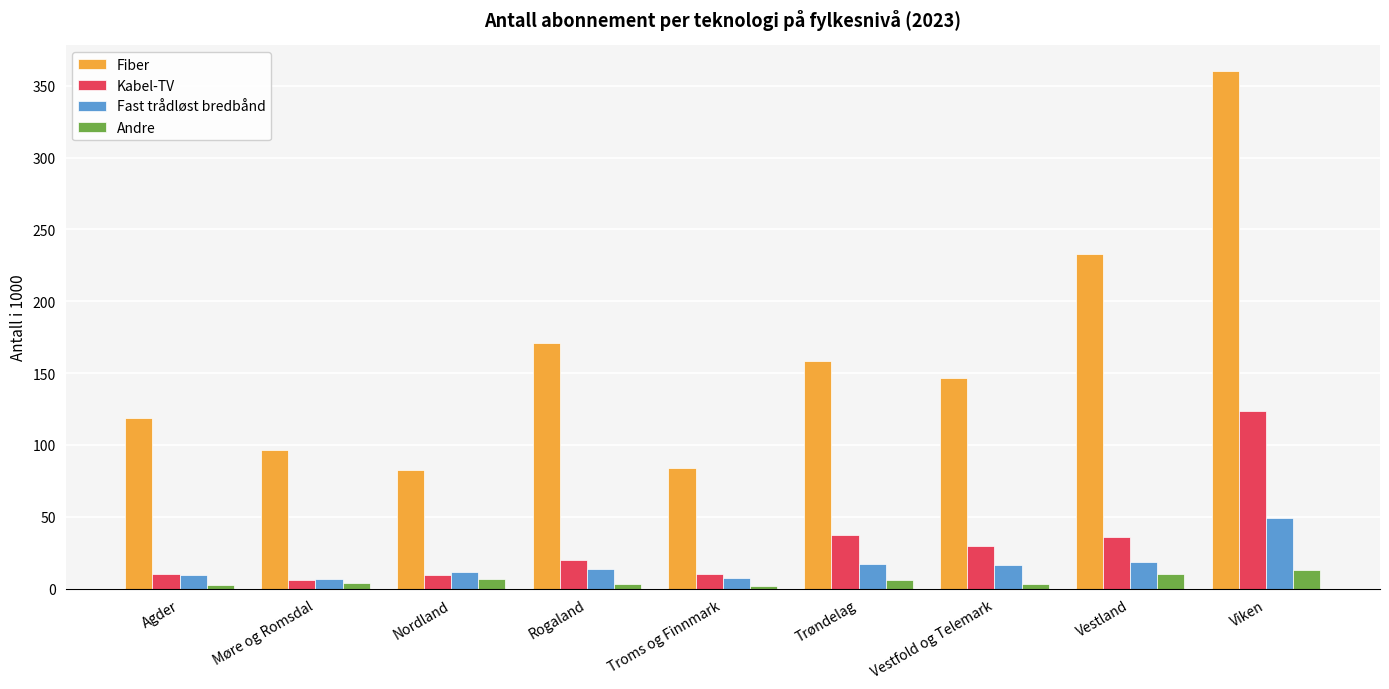

What is the value of the Fast trådløst bredbånd bar at the 8th from the left?

18.2